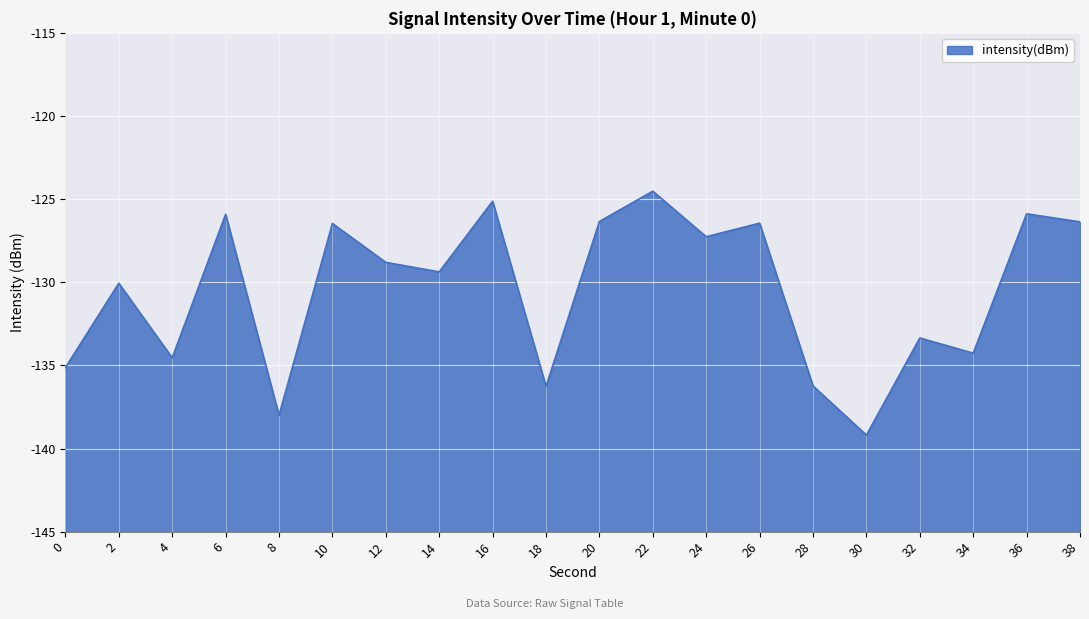

The chart shows a value of -127.3 at 24. True or false?

True